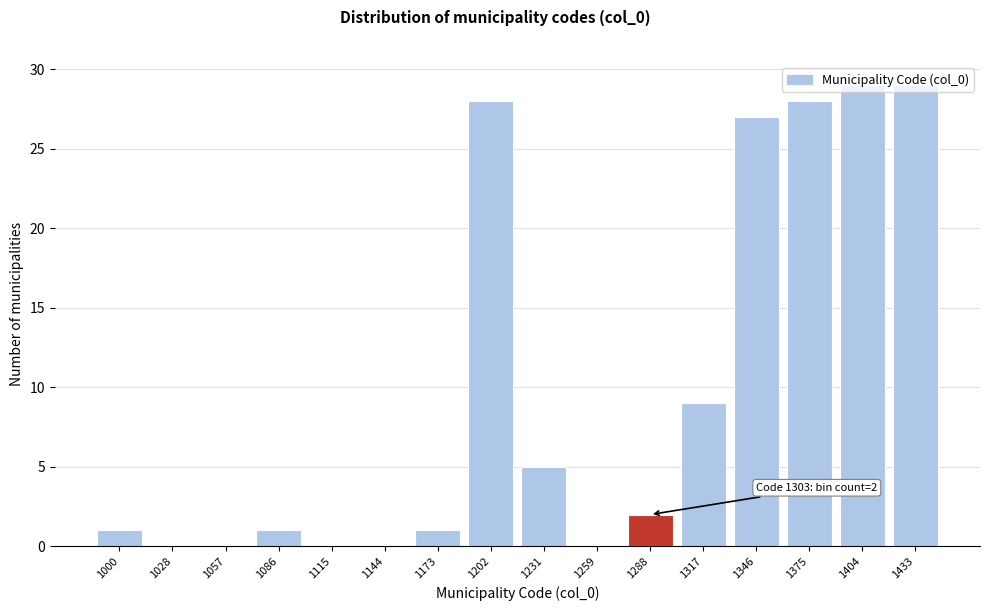

The chart shows a value of 28 at 1375. True or false?

True